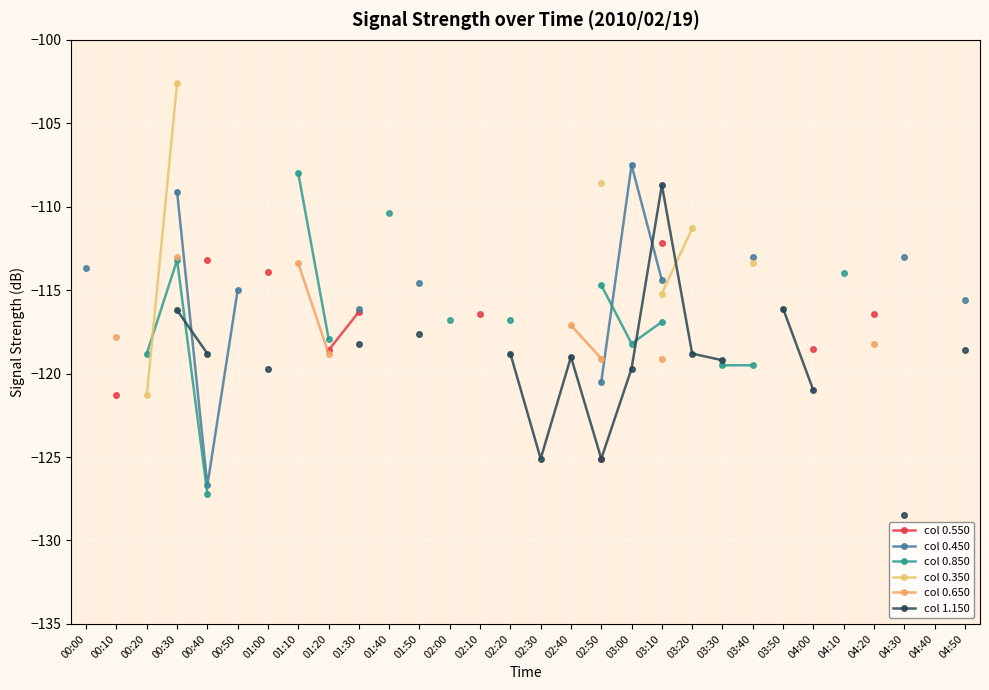

True or false: col 0.850 has more than 2 interior local peaks.

False